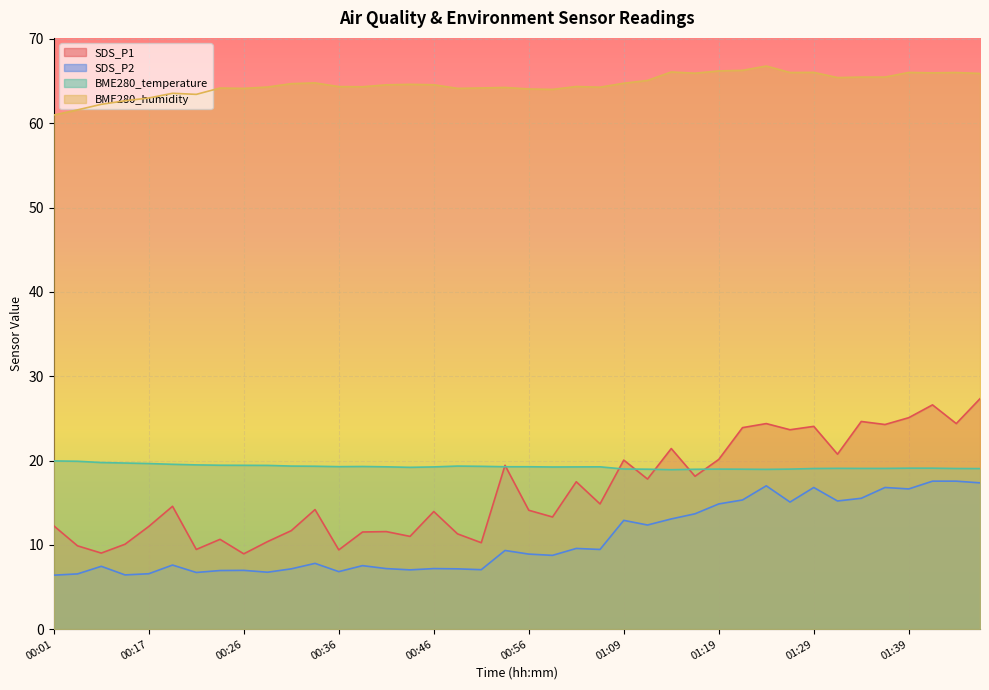

The SDS_P1 series shows 1.9 at 00:26. True or false?

False